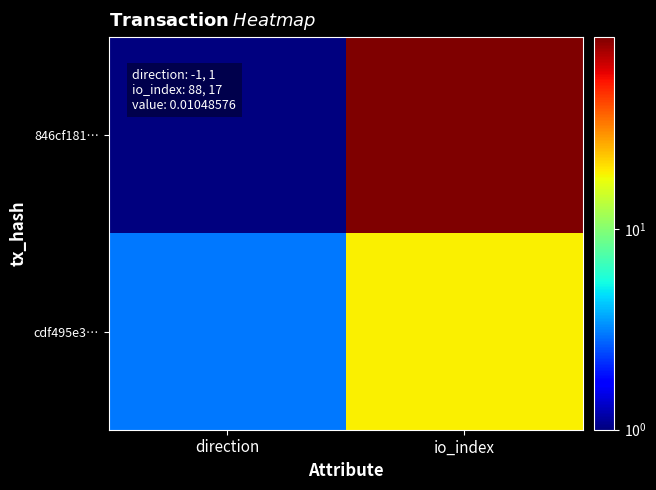

What is the difference between the highest and lowest values at io_index?

71